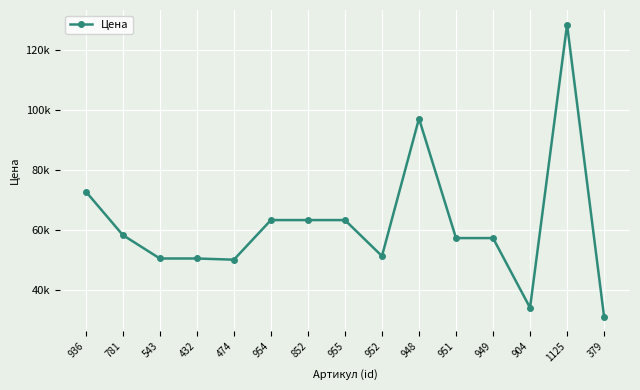

Does the chart have visible grid lines?

Yes